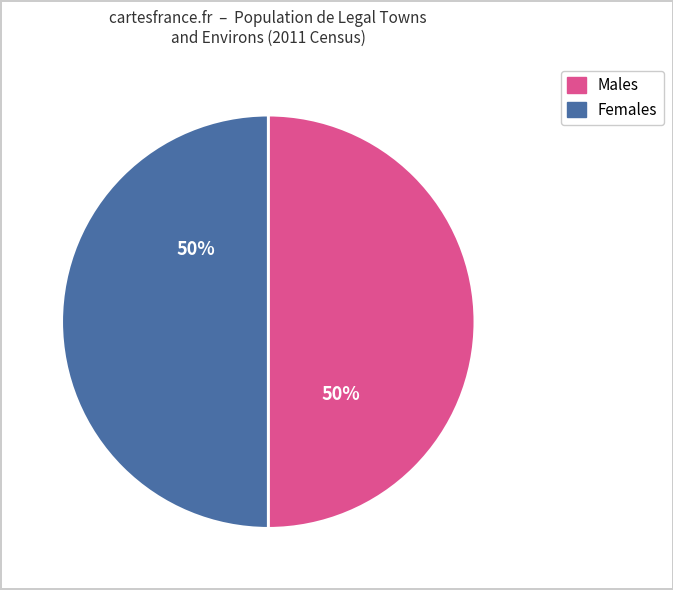

To the nearest percent, what is the average slice percentage?

50%